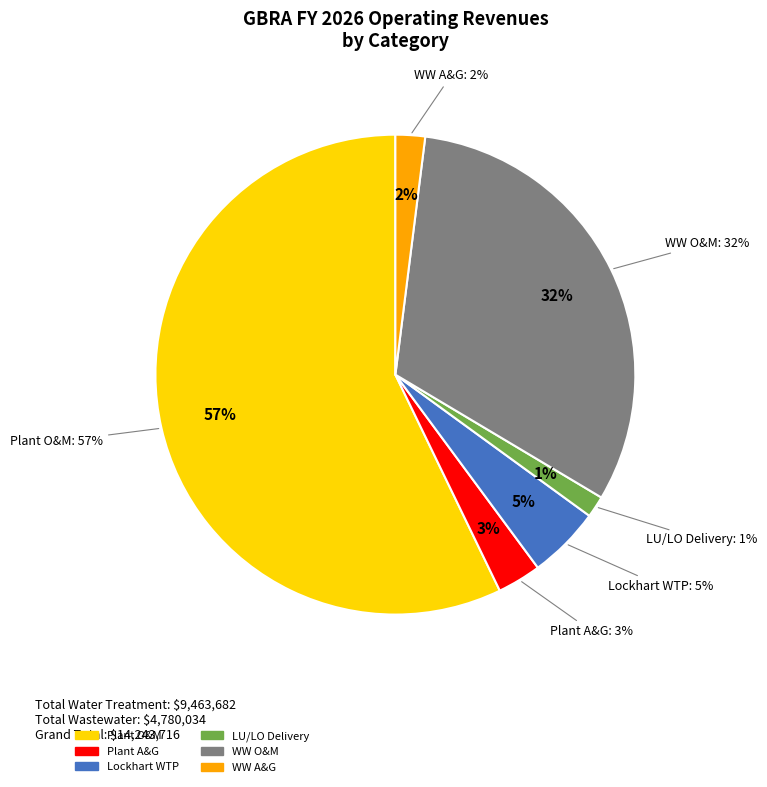

How many segments does this pie chart have?

6